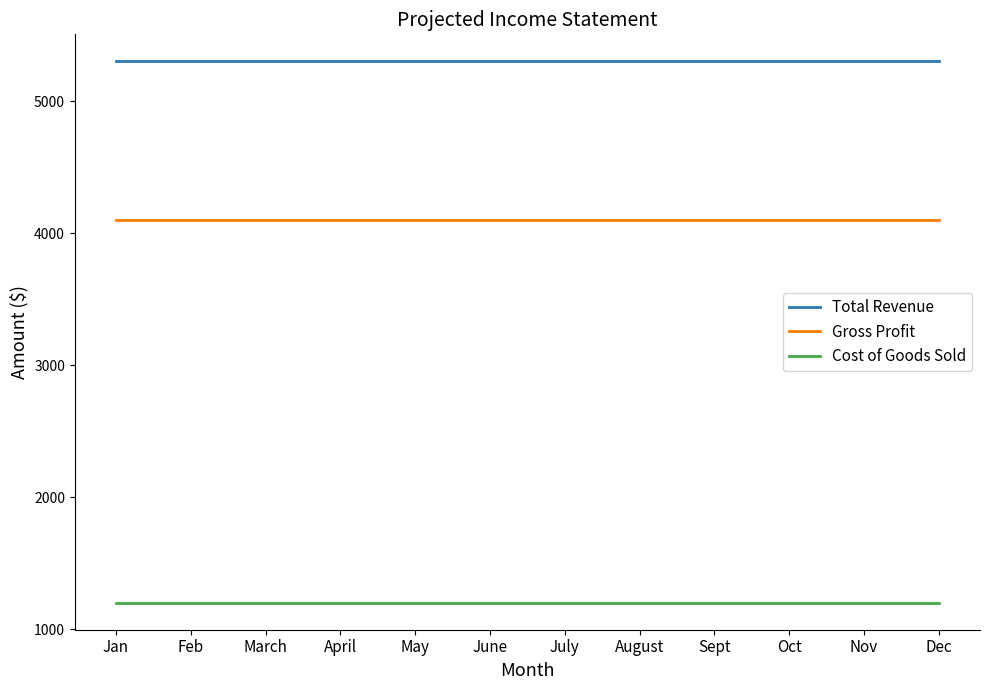

Reading left to right, transcribe all the data shown in this chart.

Total Revenue: Jan=5300	Feb=5300	March=5300	April=5300	May=5300	June=5300	July=5300	August=5300	Sept=5300	Oct=5300	Nov=5300	Dec=5300
Gross Profit: Jan=4100	Feb=4100	March=4100	April=4100	May=4100	June=4100	July=4100	August=4100	Sept=4100	Oct=4100	Nov=4100	Dec=4100
Cost of Goods Sold: Jan=1200	Feb=1200	March=1200	April=1200	May=1200	June=1200	July=1200	August=1200	Sept=1200	Oct=1200	Nov=1200	Dec=1200